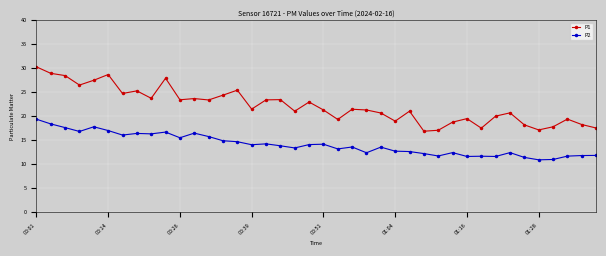

True or false: P1 and P2 intersect in this chart.

False